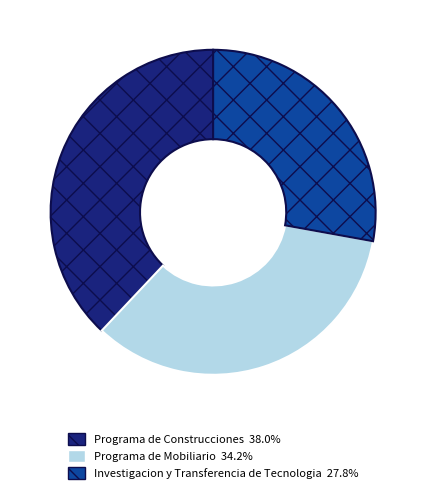

Rank the categories by value from lowest to highest.

Investigacion y Transferencia de Tecnologia, Programa de Mobiliario, Programa de Construcciones